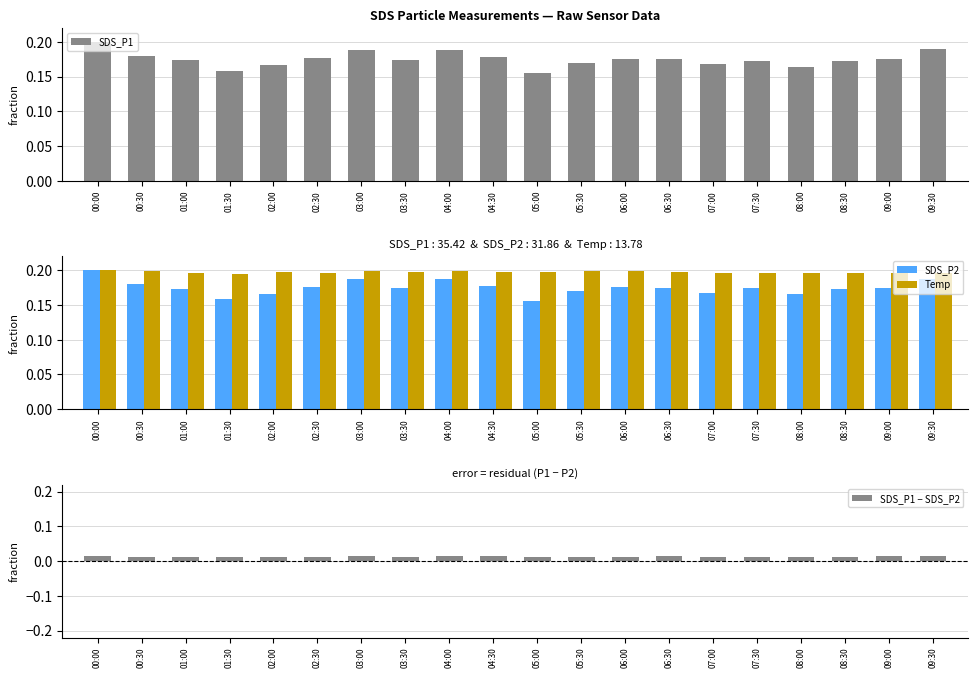

What are all the series names shown in the legend?

SDS_P1, SDS_P2, Temp, SDS_P1 − SDS_P2